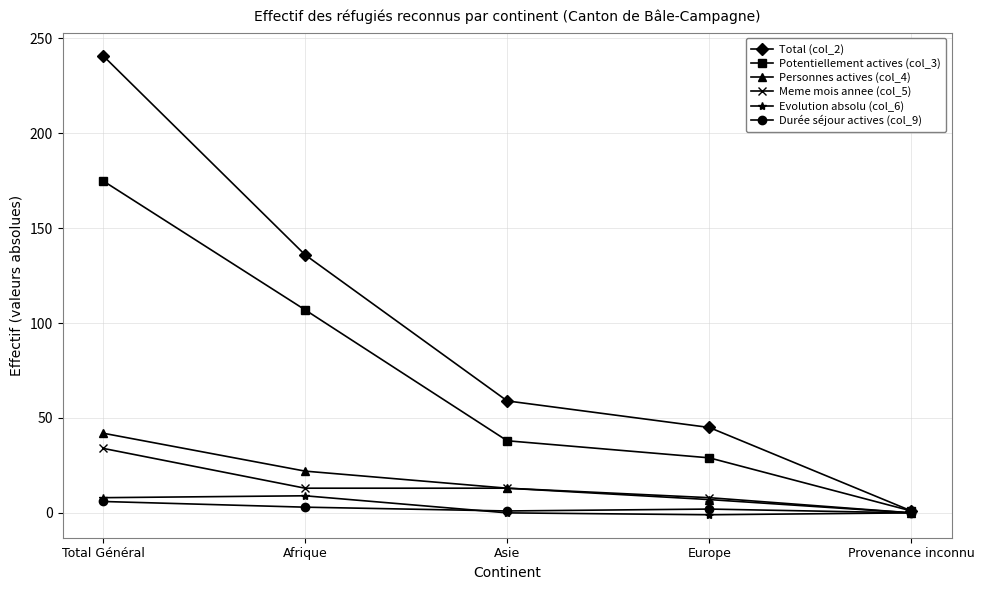

How many data points in Personnes actives (col_4) are less than 13?

2